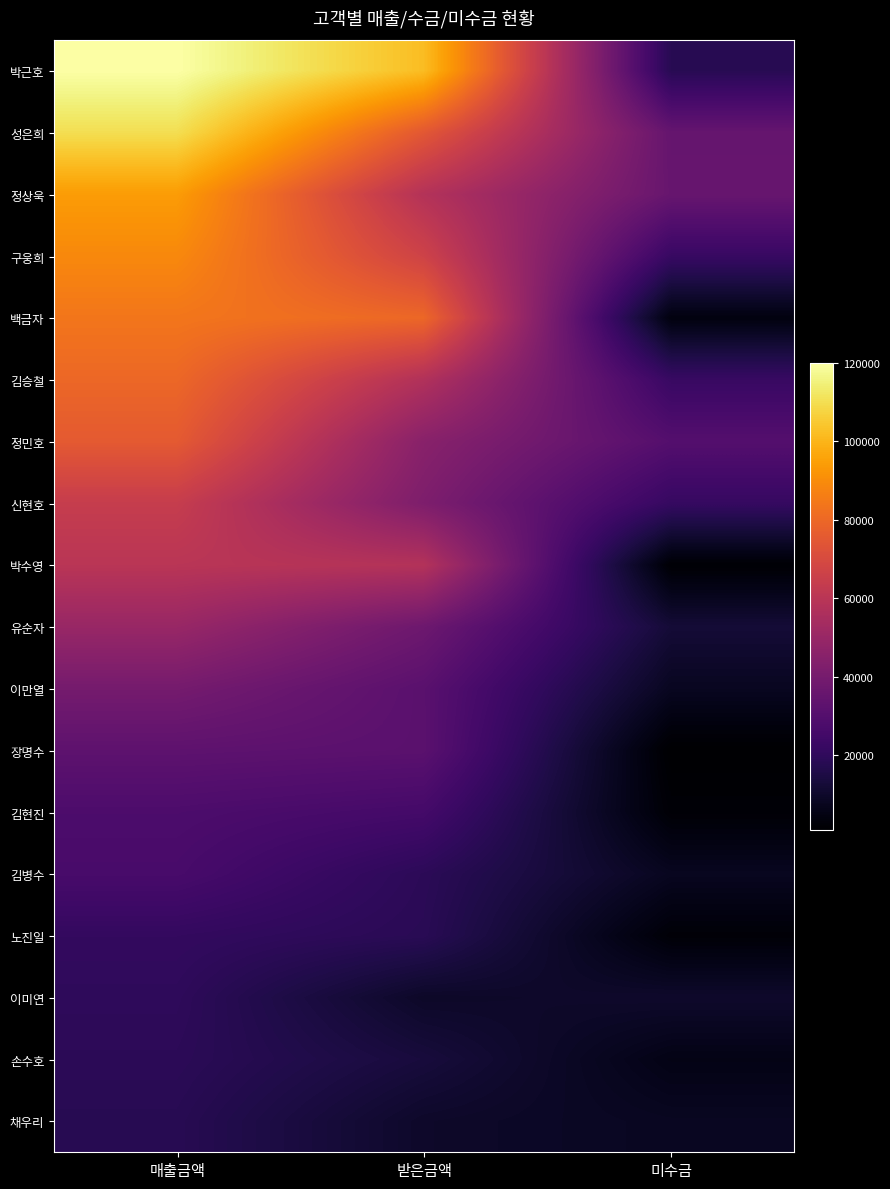

Which label corresponds to the smallest value in the chart?

미수금